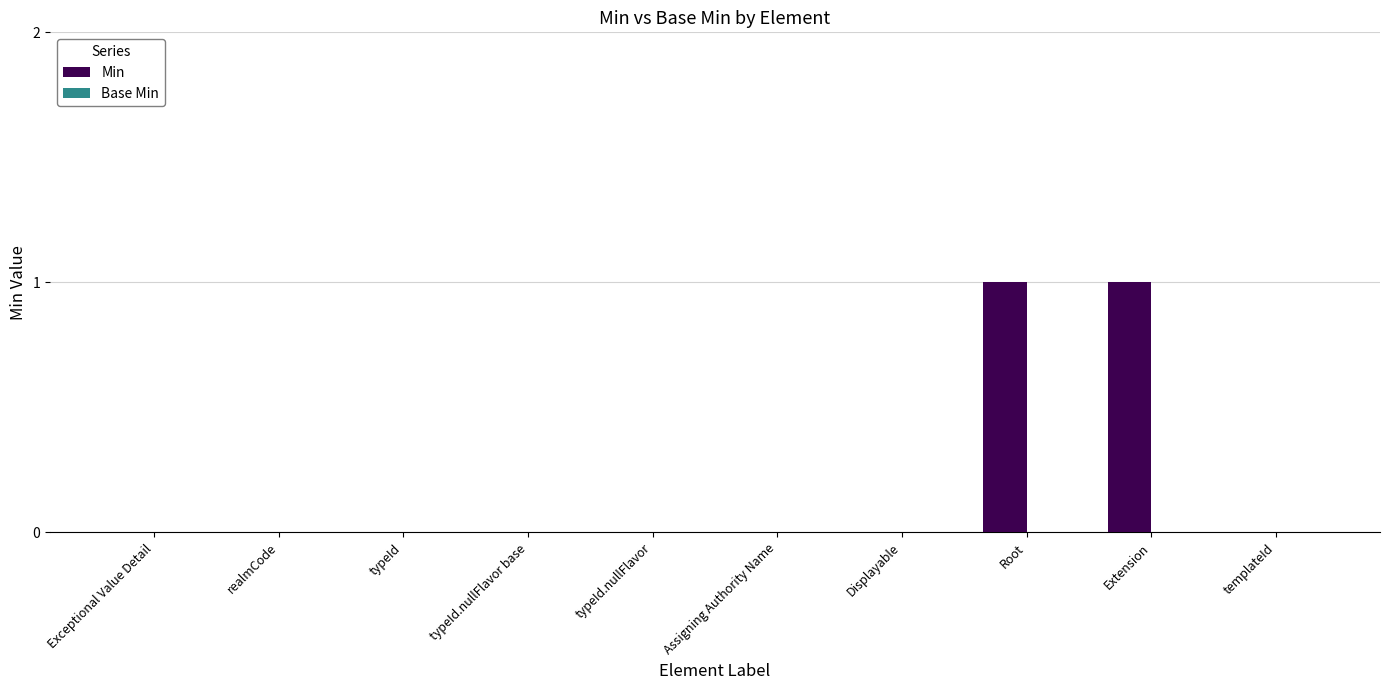

The value at Displayable is 0. True or false?

True